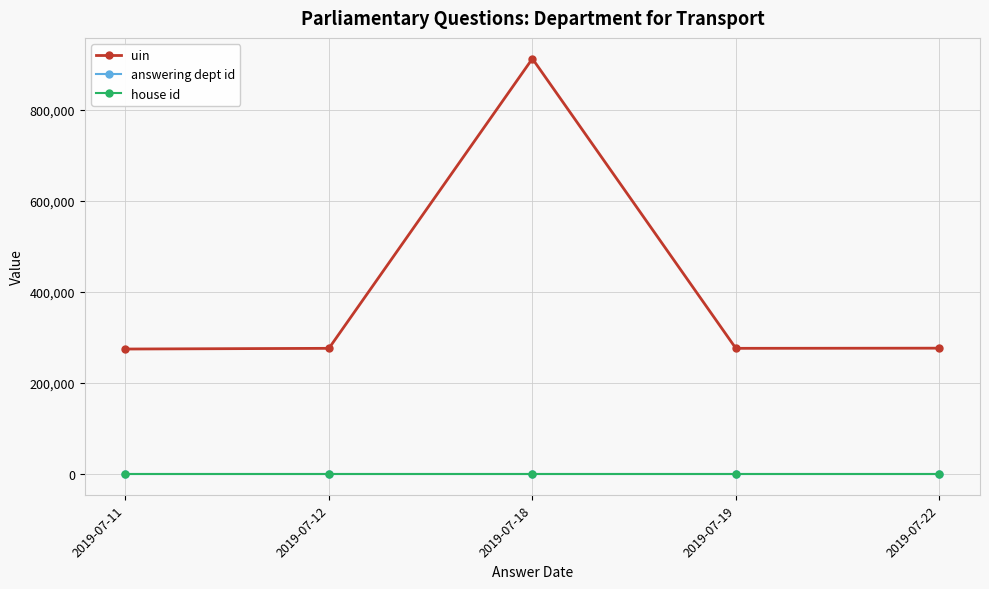

Which series has the largest total across all categories?

uin